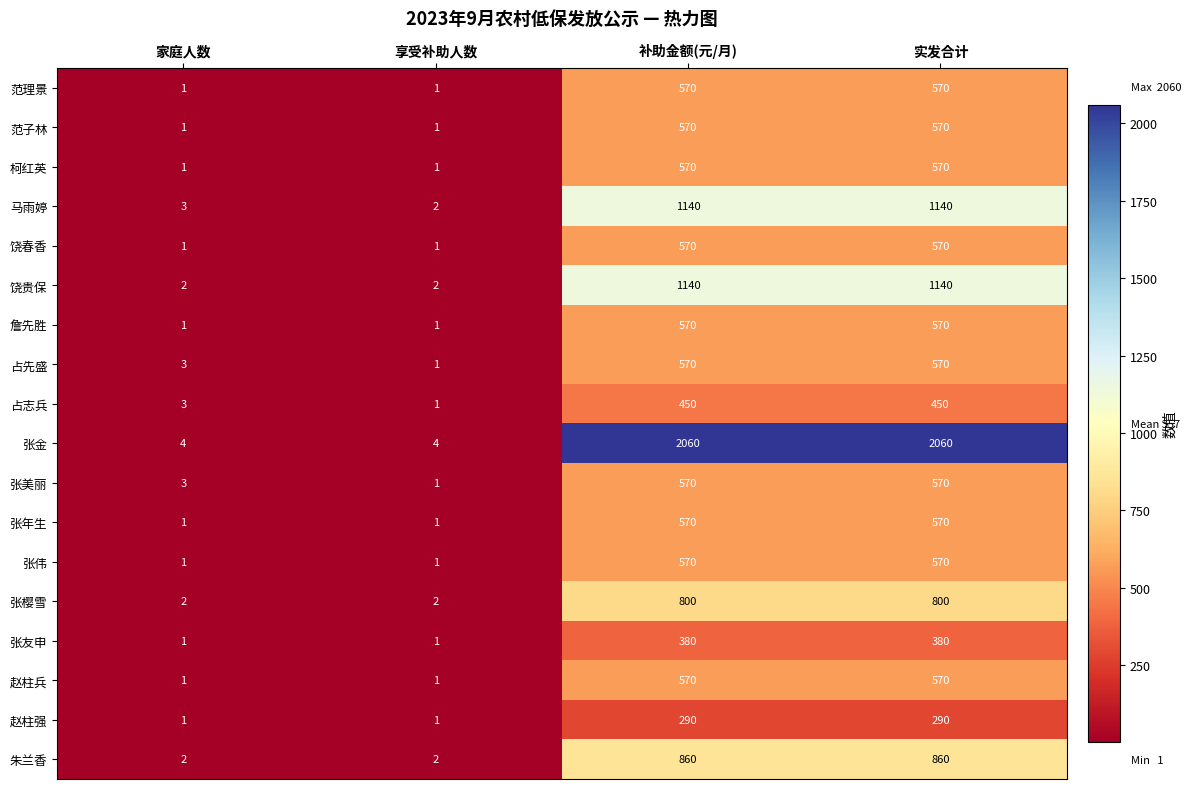

Where is 占先盛 nearest to the value 285?

家庭人数